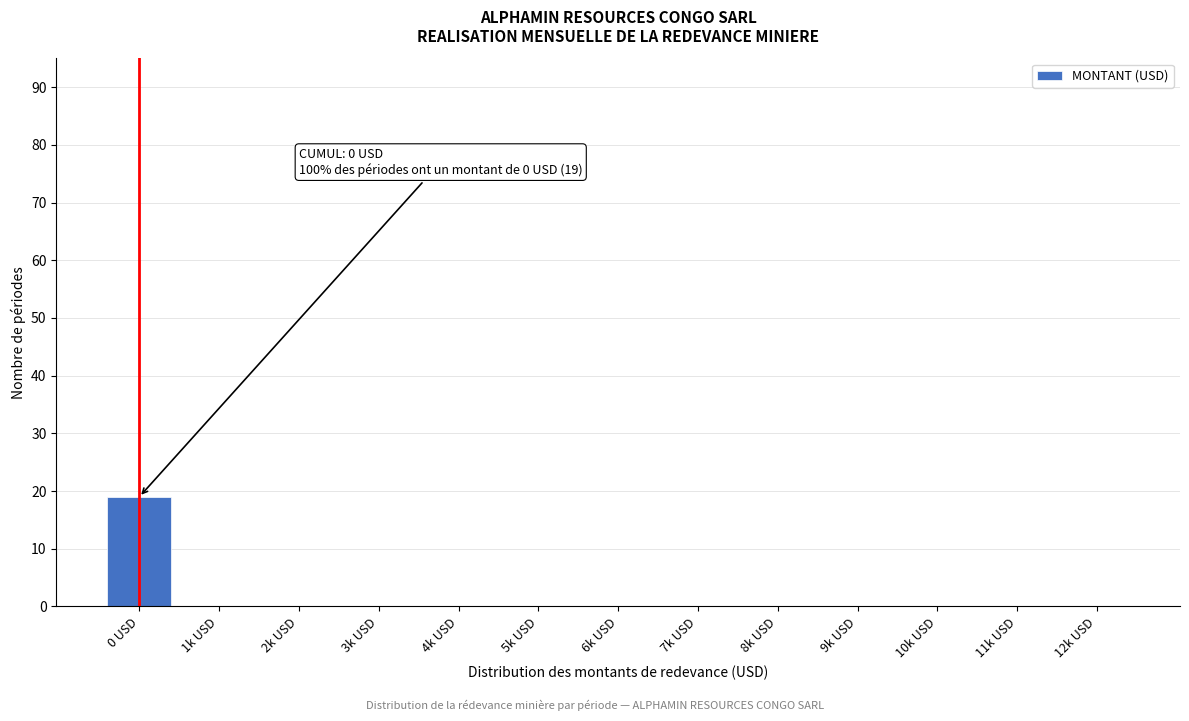

Reading right to left, list all the values displayed in this chart.

12k USD=0	11k USD=0	10k USD=0	9k USD=0	8k USD=0	7k USD=0	6k USD=0	5k USD=0	4k USD=0	3k USD=0	2k USD=0	1k USD=0	0 USD=19